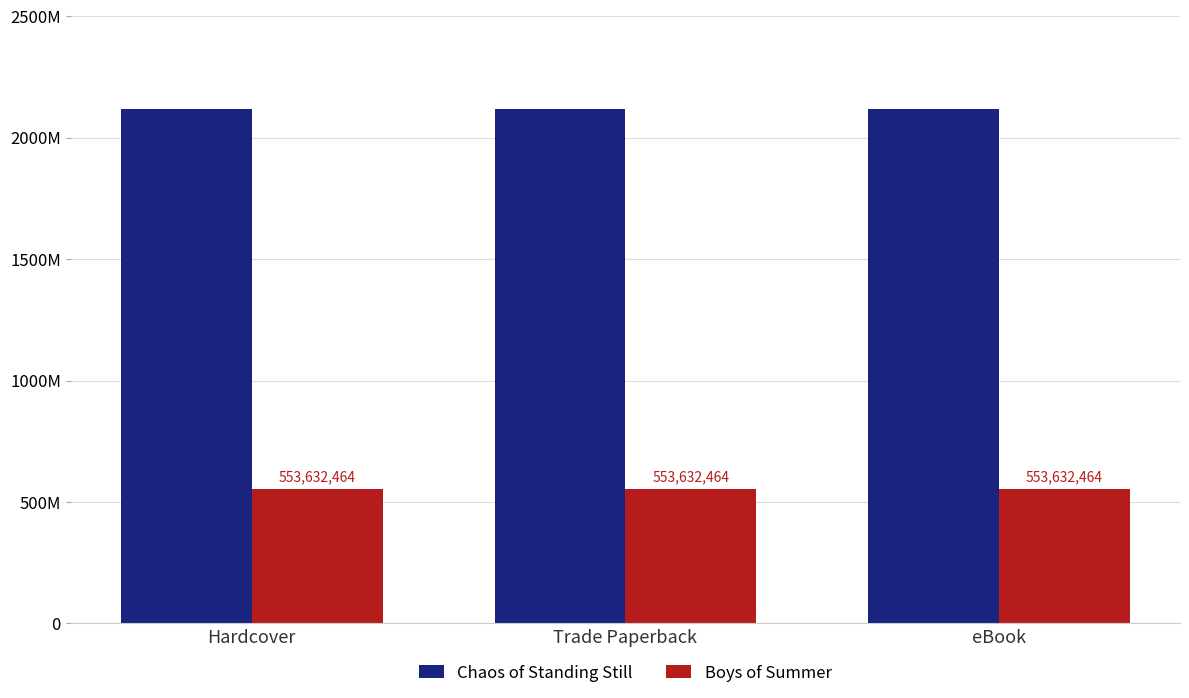

List the series in order of their overall mean, highest first.

Chaos of Standing Still, Boys of Summer